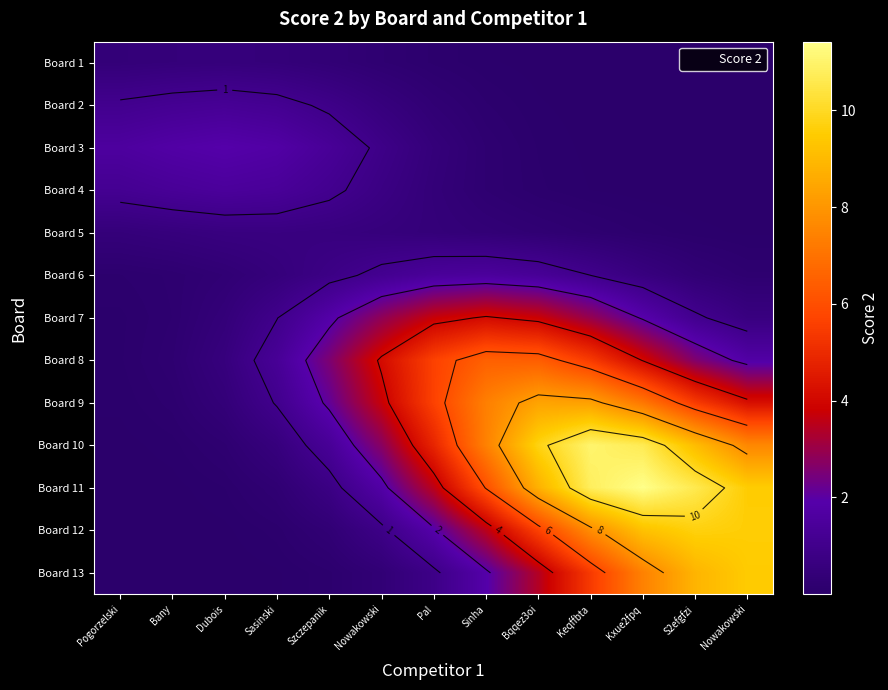

How many categories are shown in the chart?

13